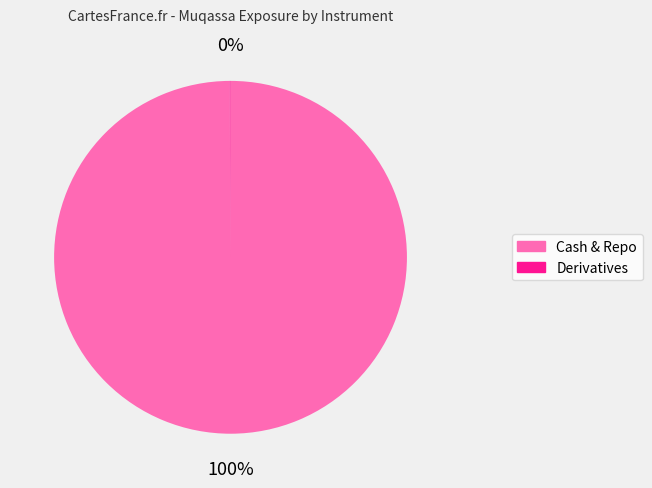

Which slice is the largest?

Cash & Repo